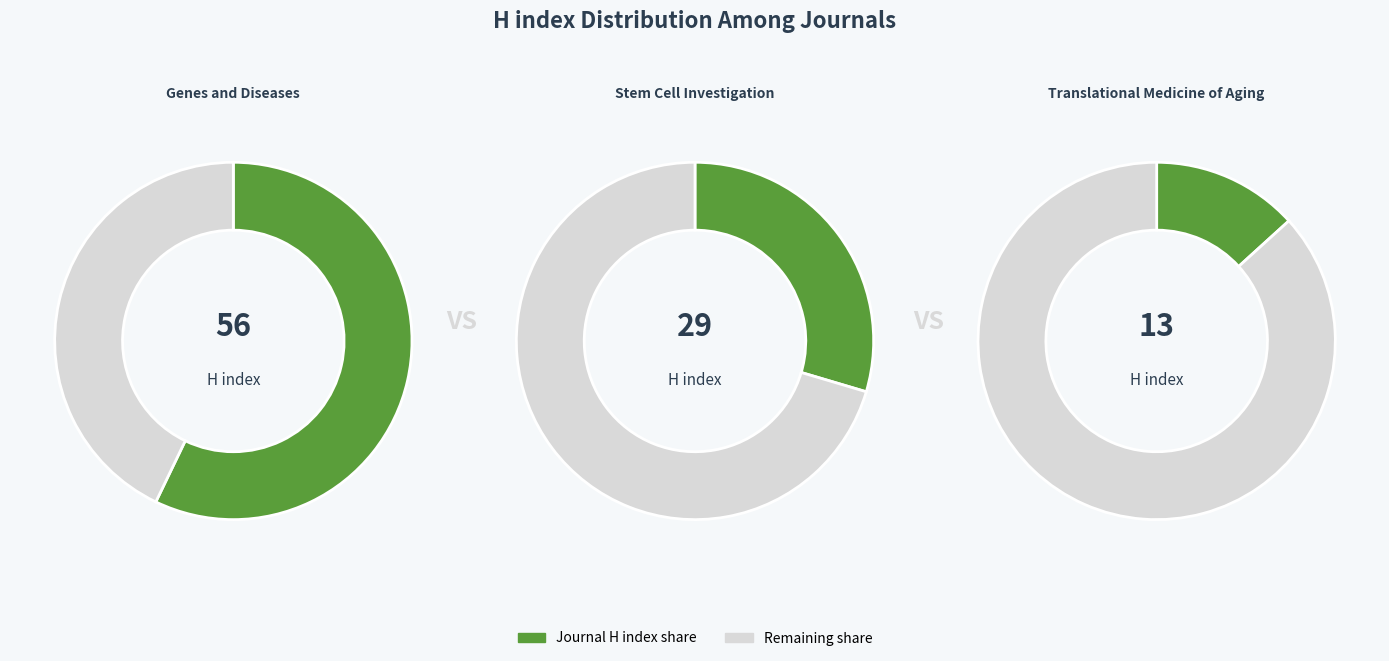

What percentage is the Translational Medicine of Aging slice, to the nearest percent?

13%